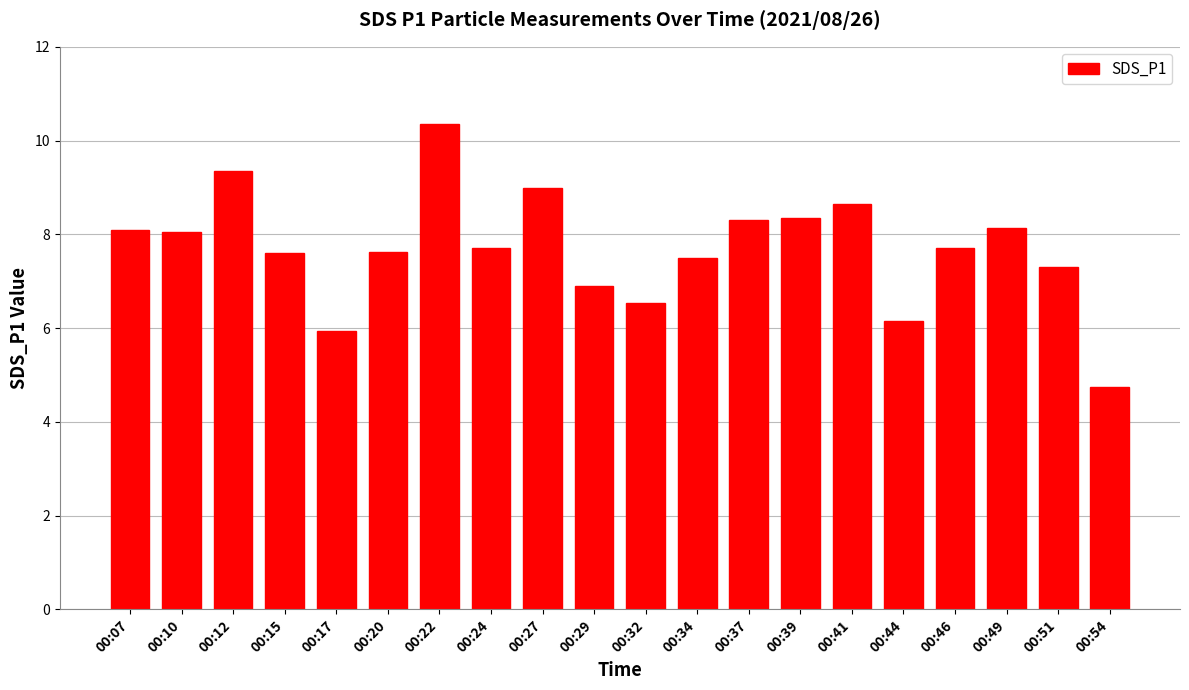

What is the difference between the maximum and minimum values?

5.6